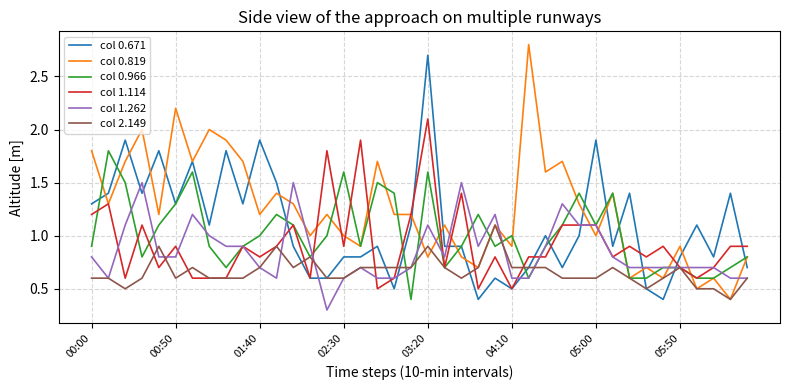

What is the highest value of the col 2.149 series?

1.1